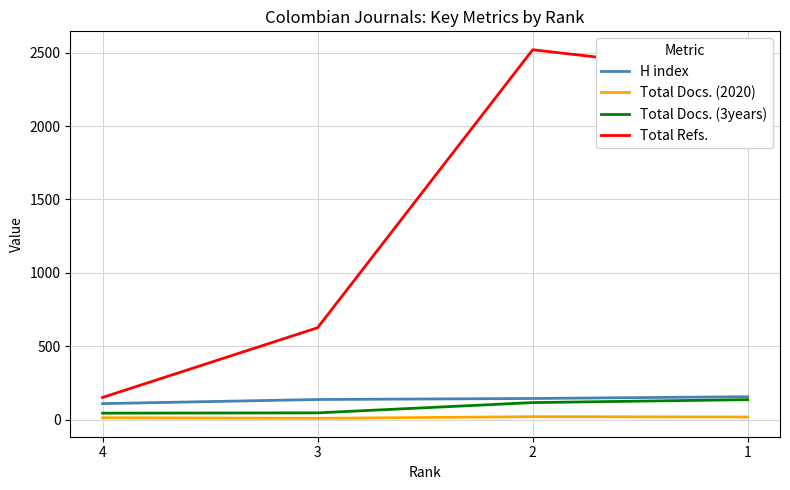

What is the difference between the Total Docs. (2020) values at 2 and 3?

11